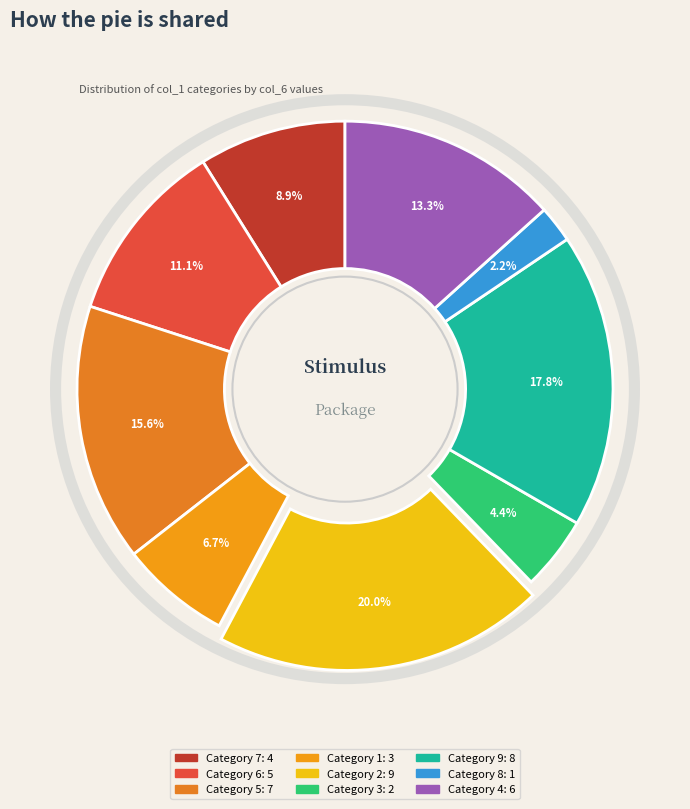

What is the largest slice in the pie chart?

2